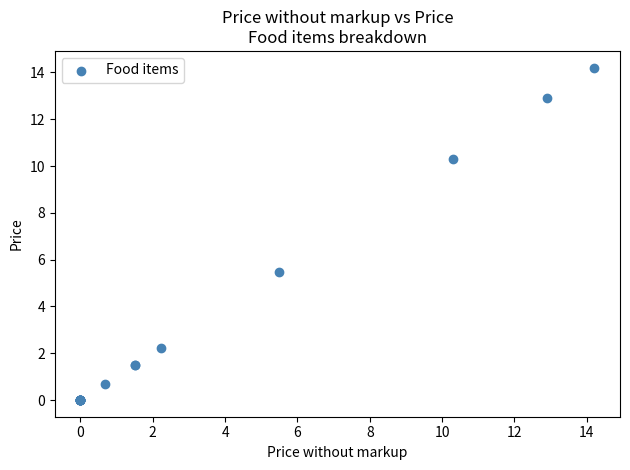

What Y value in the scatter plot is closest to 7?

5.5